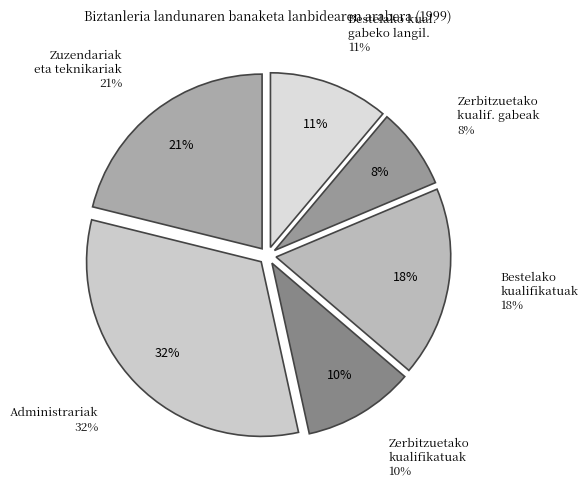

True or false: Zerbitzuetako kualif. gabeak accounts for 1% of the total.

False